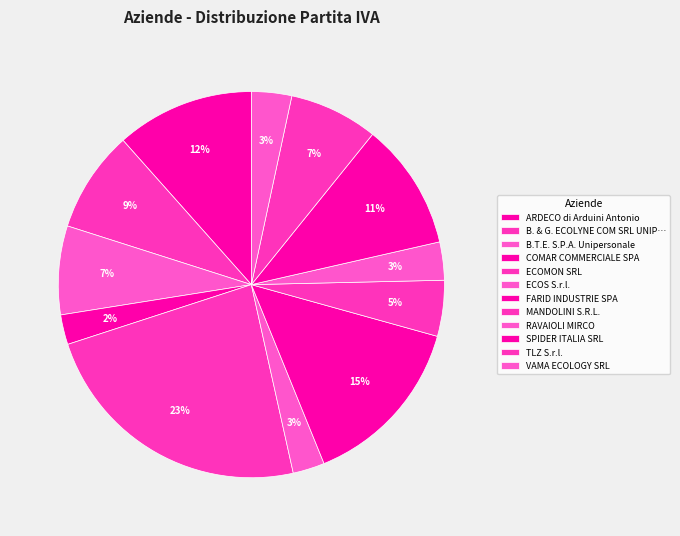

What portion of the pie excludes COMAR COMMERCIALE SPA?

97.5%